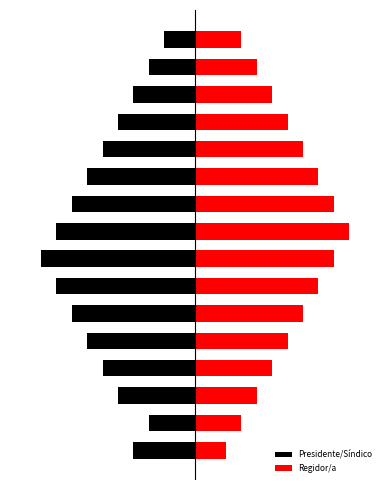

How many groups of bars are there?

16